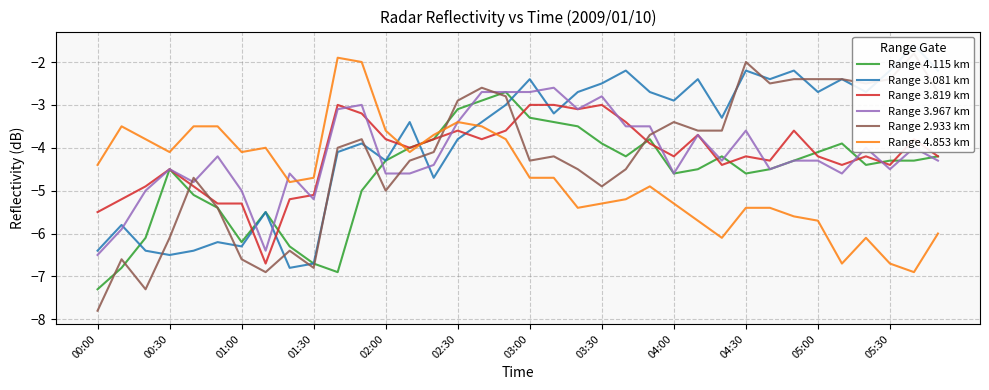

True or false: Range 3.819 km and Range 4.853 km cross at least once.

True